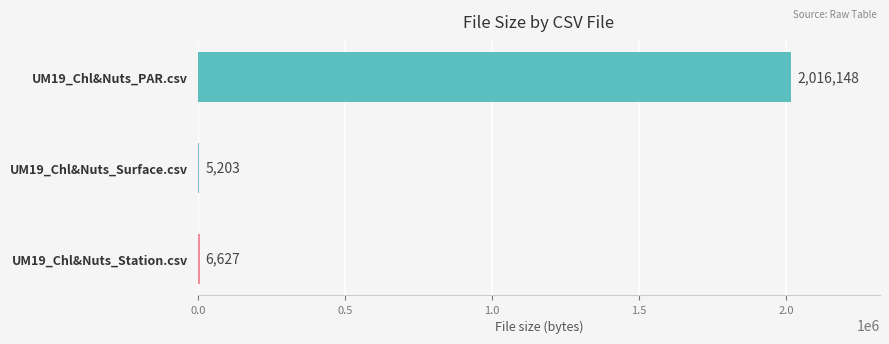

Reading bottom to top, transcribe all the data shown in this chart.

UM19_Chl&Nuts_Station.csv=6627	UM19_Chl&Nuts_Surface.csv=5203	UM19_Chl&Nuts_PAR.csv=2016148